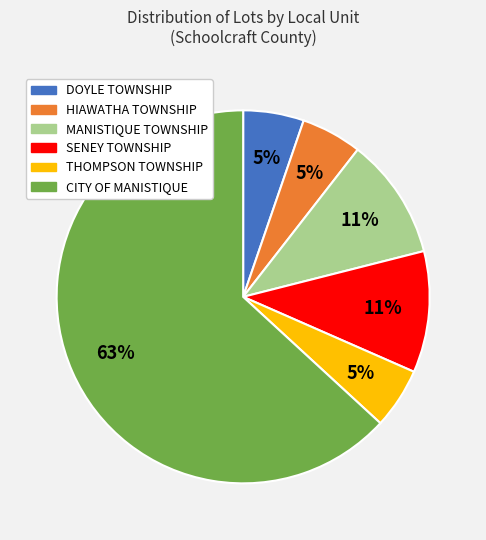

How many segments does this pie chart have?

6